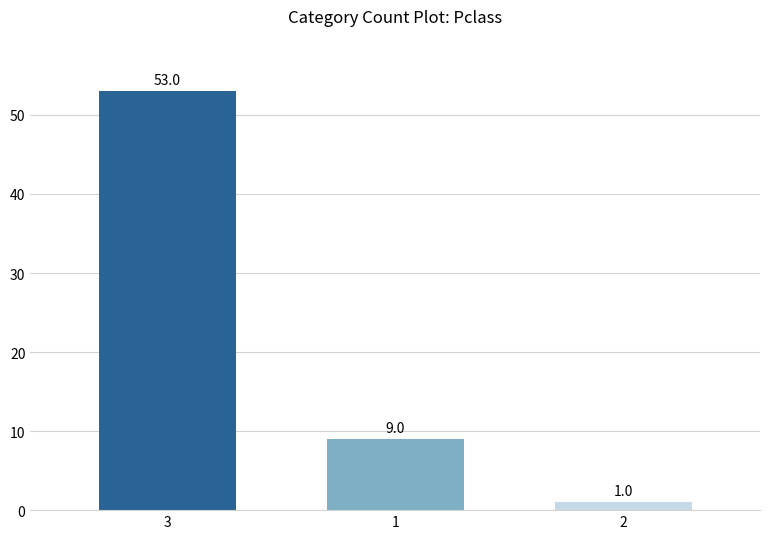

What is the difference between the values at 1 and 2?

8